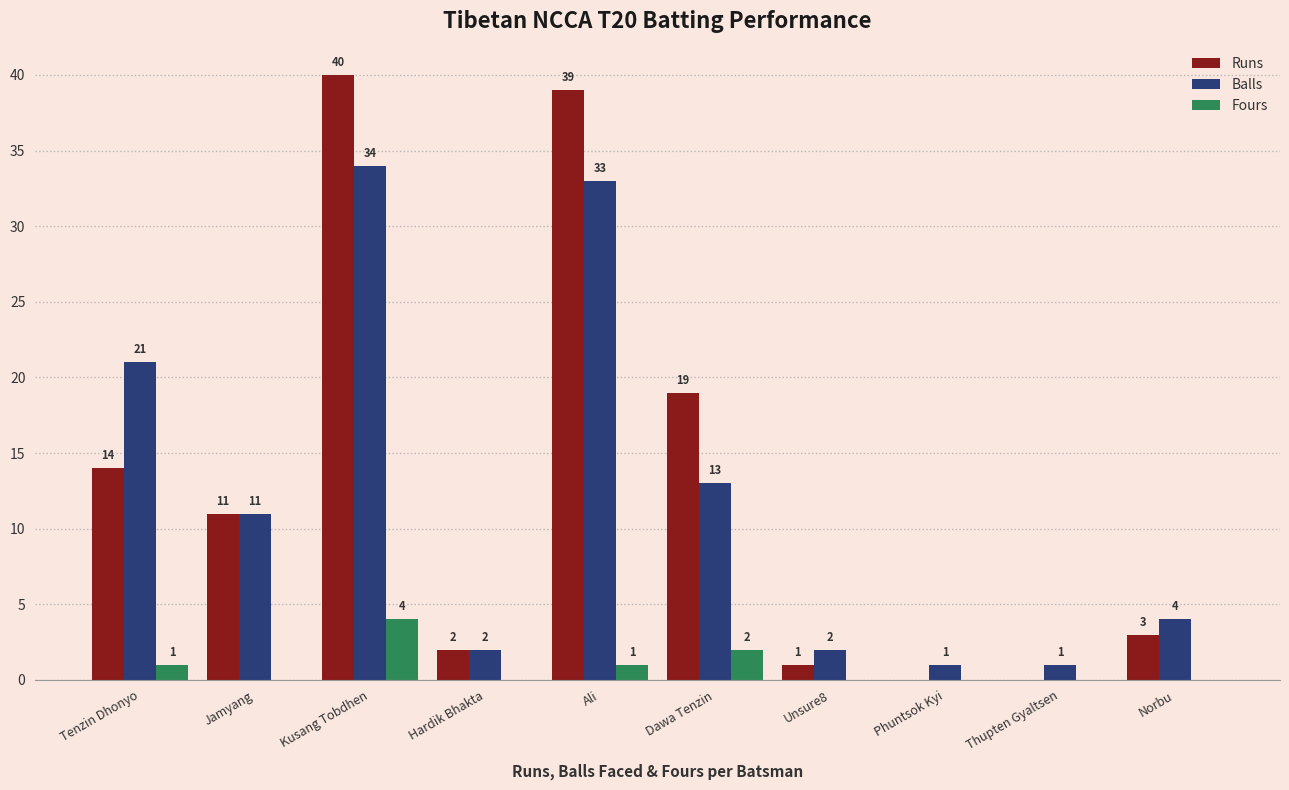

Which category has the highest value in the Fours series?

Kusang Tobdhen